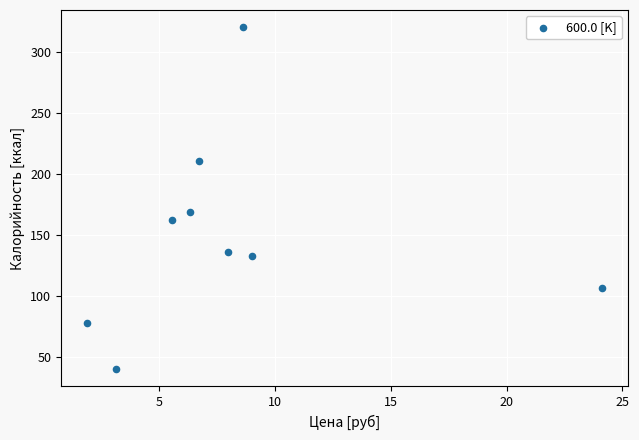

What is the range of X values (max minus min)?

22.2